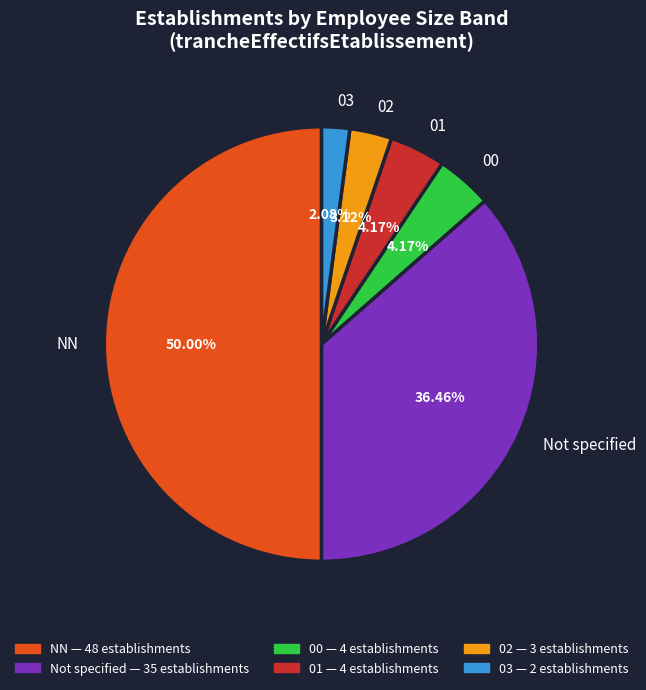

To the nearest percent, what is the difference between the 01 and NN slice percentages?

46%